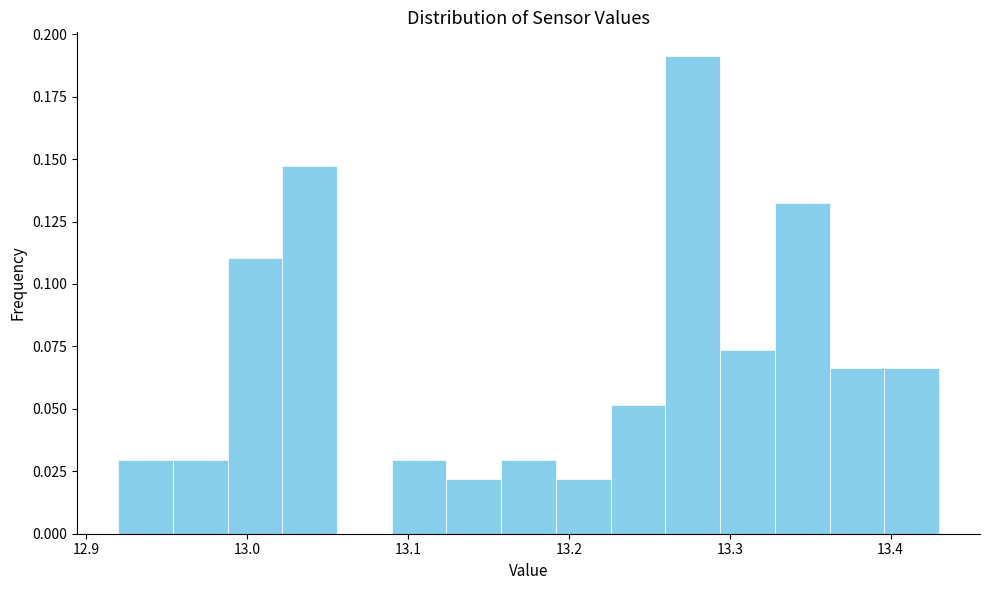

Read against the x-axis, roughly where is the centre of the tallest bar?

13.28